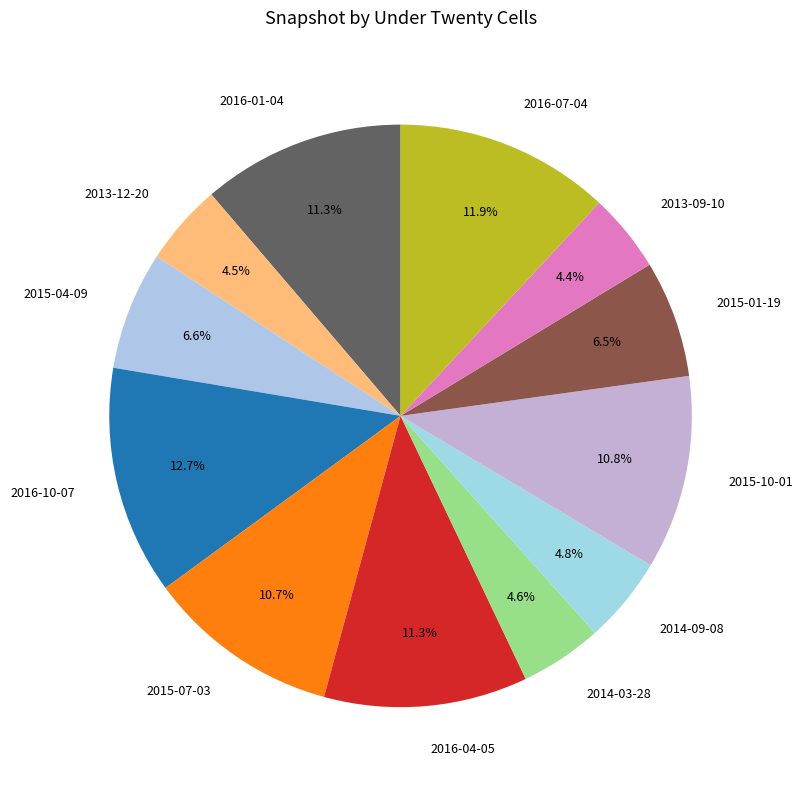

How many segments does this pie chart have?

12